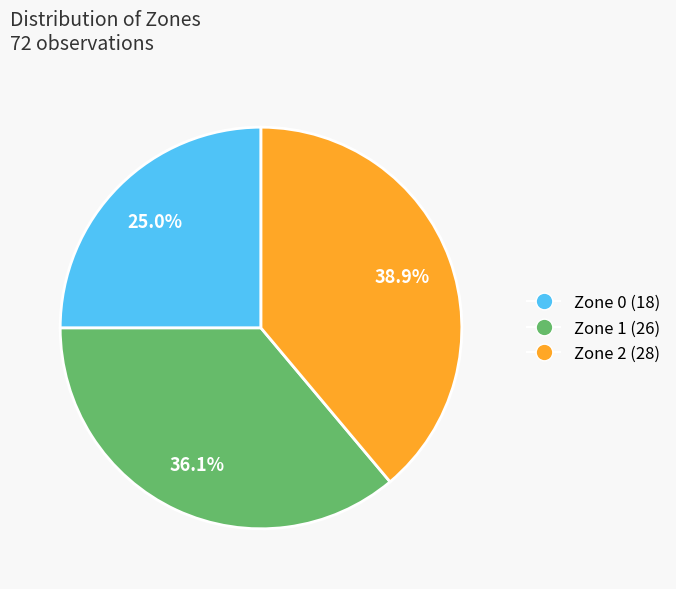

To the nearest percent, what portion does Zone 1 represent?

36%